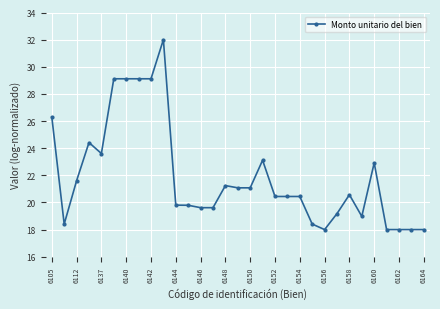

What is the average value?

21.9